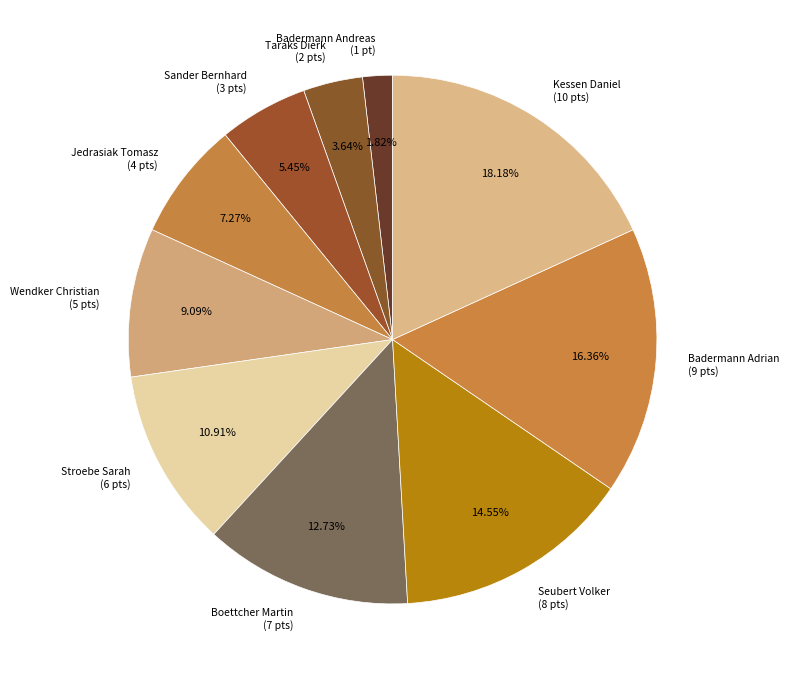

To the nearest percent, what is the difference between the largest and smallest slice percentages?

16%